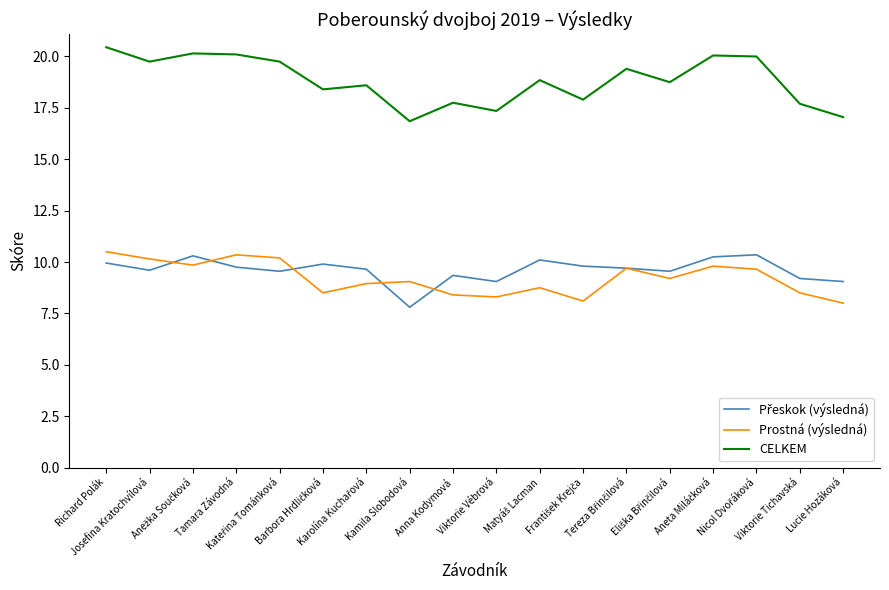

True or false: CELKEM and Prostná (výsledná) cross at least once.

False